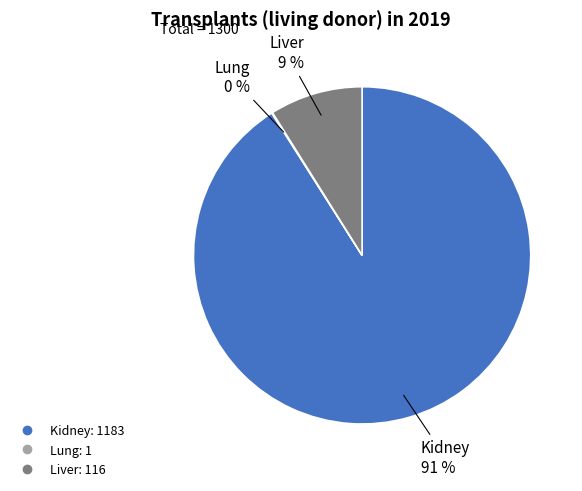

To the nearest percent, what is the difference between the largest and smallest slice percentages?

91%